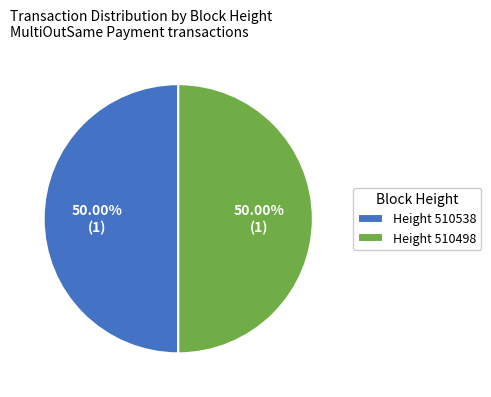

Do Height 510538 and Height 510498 together represent more than half of the pie?

Yes